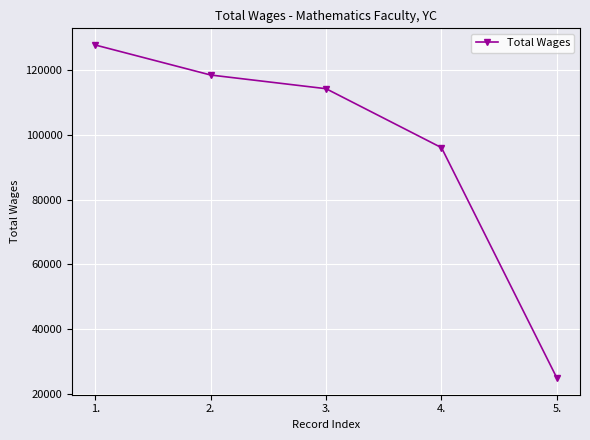

What is the value of the 3rd point from the left?

114226